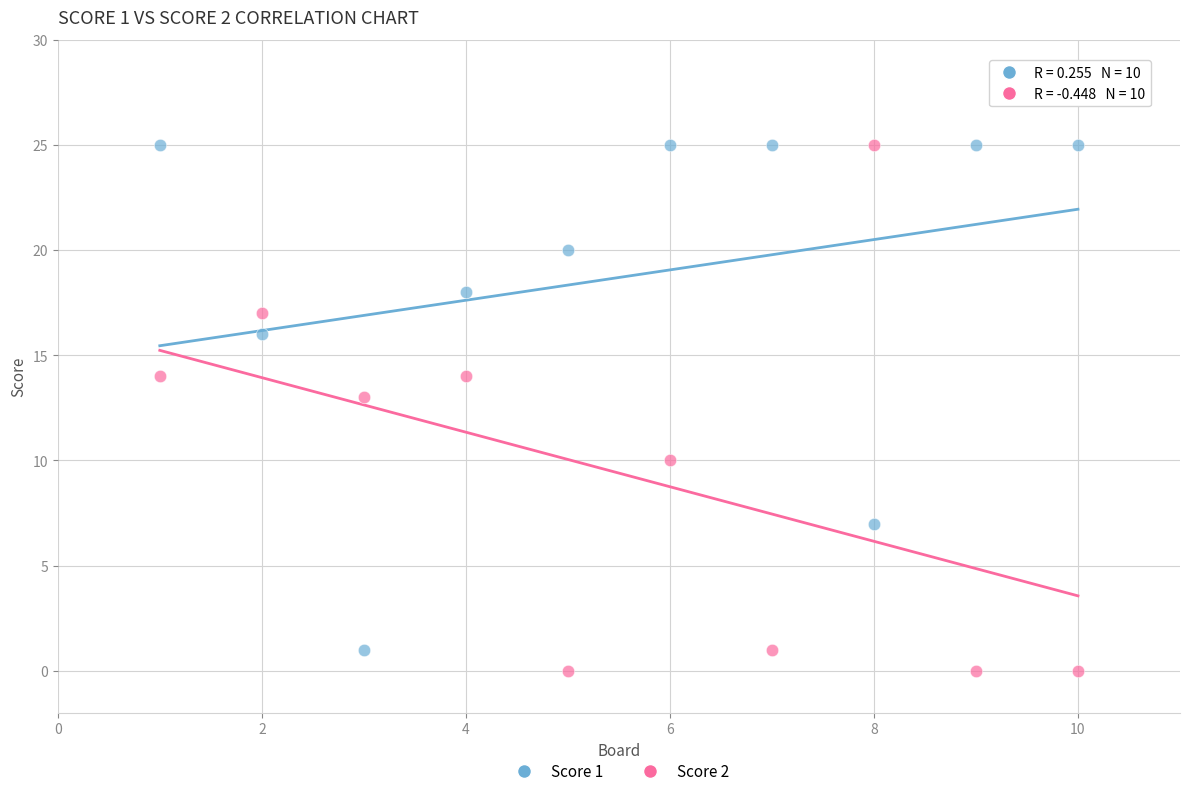

Across all data points, what is the range of X values (max minus min)?

9